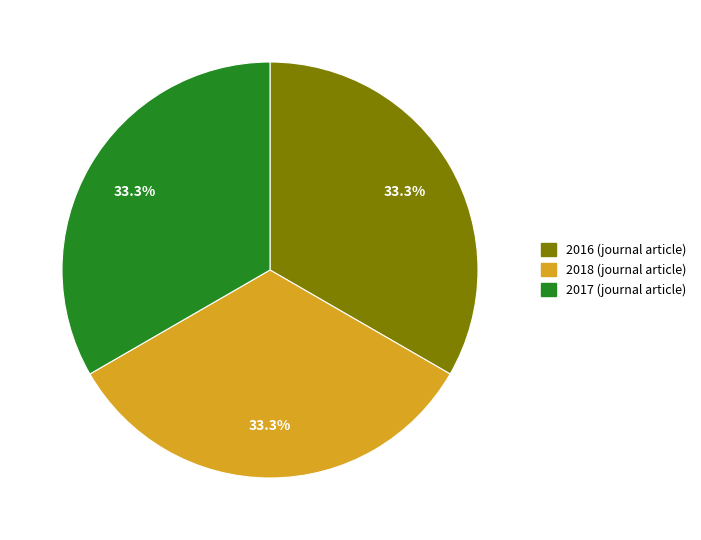

How much of the chart is everything except 2018?

66.7%